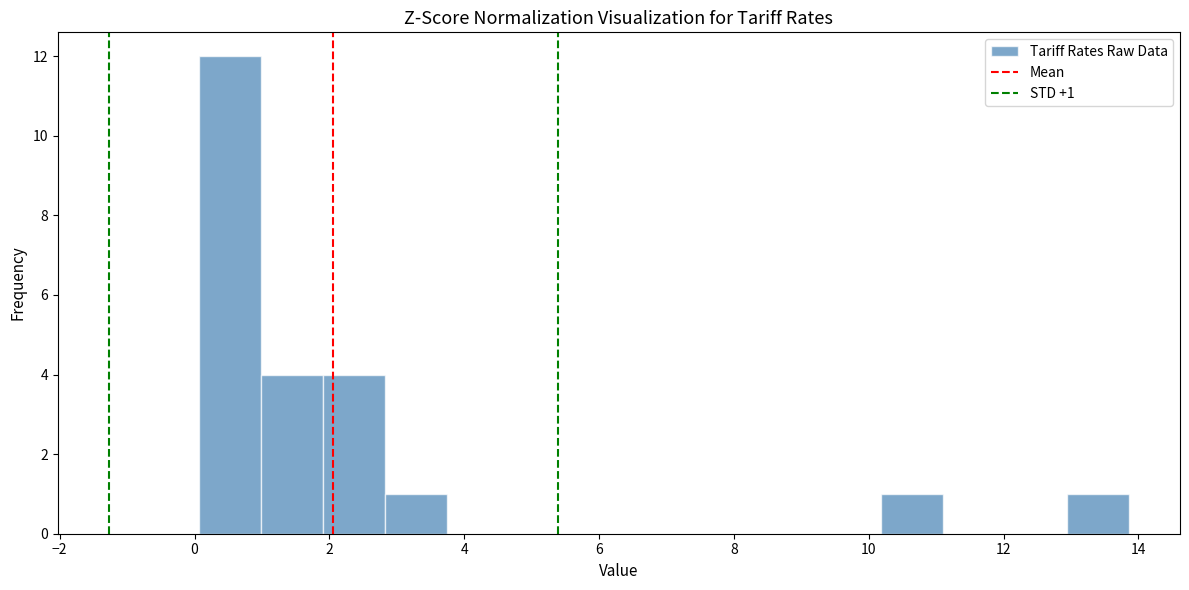

Over which range of the x-axis is the bar tallest?

0.06 to 0.98